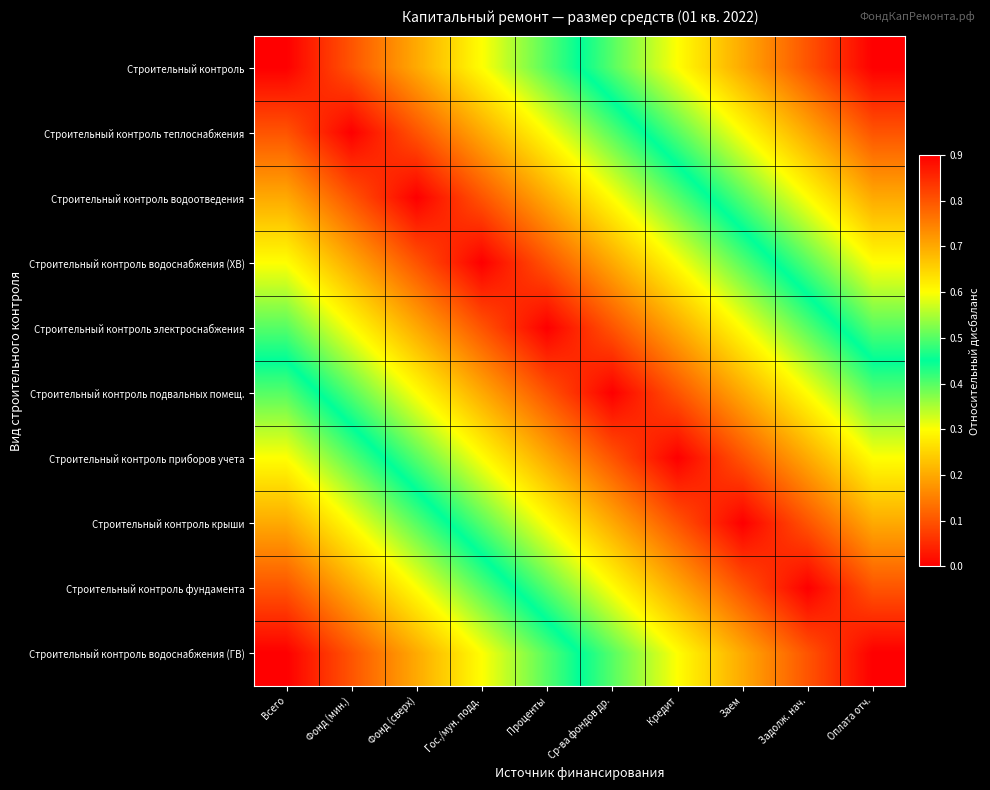

Reading left to right, list all the values displayed in this chart.

Строительный контроль: Всего=0.0	Фонд (мин.)=0.1	Фонд (сверх)=0.2	Гос./мун. подд.=0.3	Проценты=0.4	Ср-ва фондов др.=0.5	Кредит=0.6	Заем=0.7	Задолж. нач.=0.8	Оплата отч.=0.9
Строительный контроль теплоснабжения: Всего=0.1	Фонд (мин.)=0.0	Фонд (сверх)=0.1	Гос./мун. подд.=0.2	Проценты=0.3	Ср-ва фондов др.=0.4	Кредит=0.5	Заем=0.6	Задолж. нач.=0.7	Оплата отч.=0.8
Строительный контроль водоотведения: Всего=0.2	Фонд (мин.)=0.1	Фонд (сверх)=0.0	Гос./мун. подд.=0.1	Проценты=0.2	Ср-ва фондов др.=0.3	Кредит=0.4	Заем=0.5	Задолж. нач.=0.6	Оплата отч.=0.7
Строительный контроль водоснабжения (ХВ): Всего=0.3	Фонд (мин.)=0.2	Фонд (сверх)=0.1	Гос./мун. подд.=0.0	Проценты=0.1	Ср-ва фондов др.=0.2	Кредит=0.3	Заем=0.4	Задолж. нач.=0.5	Оплата отч.=0.6
Строительный контроль электроснабжения: Всего=0.4	Фонд (мин.)=0.3	Фонд (сверх)=0.2	Гос./мун. подд.=0.1	Проценты=0.0	Ср-ва фондов др.=0.1	Кредит=0.2	Заем=0.3	Задолж. нач.=0.4	Оплата отч.=0.5
Строительный контроль подвальных помещ.: Всего=0.5	Фонд (мин.)=0.4	Фонд (сверх)=0.3	Гос./мун. подд.=0.2	Проценты=0.1	Ср-ва фондов др.=0.0	Кредит=0.1	Заем=0.2	Задолж. нач.=0.3	Оплата отч.=0.4
Строительный контроль приборов учета: Всего=0.6	Фонд (мин.)=0.5	Фонд (сверх)=0.4	Гос./мун. подд.=0.3	Проценты=0.2	Ср-ва фондов др.=0.1	Кредит=0.0	Заем=0.1	Задолж. нач.=0.2	Оплата отч.=0.3
Строительный контроль крыши: Всего=0.7	Фонд (мин.)=0.6	Фонд (сверх)=0.5	Гос./мун. подд.=0.4	Проценты=0.3	Ср-ва фондов др.=0.2	Кредит=0.1	Заем=0.0	Задолж. нач.=0.1	Оплата отч.=0.2
Строительный контроль фундамента: Всего=0.8	Фонд (мин.)=0.7	Фонд (сверх)=0.6	Гос./мун. подд.=0.5	Проценты=0.4	Ср-ва фондов др.=0.3	Кредит=0.2	Заем=0.1	Задолж. нач.=0.0	Оплата отч.=0.1
Строительный контроль водоснабжения (ГВ): Всего=0.9	Фонд (мин.)=0.8	Фонд (сверх)=0.7	Гос./мун. подд.=0.6	Проценты=0.5	Ср-ва фондов др.=0.4	Кредит=0.3	Заем=0.2	Задолж. нач.=0.1	Оплата отч.=0.0